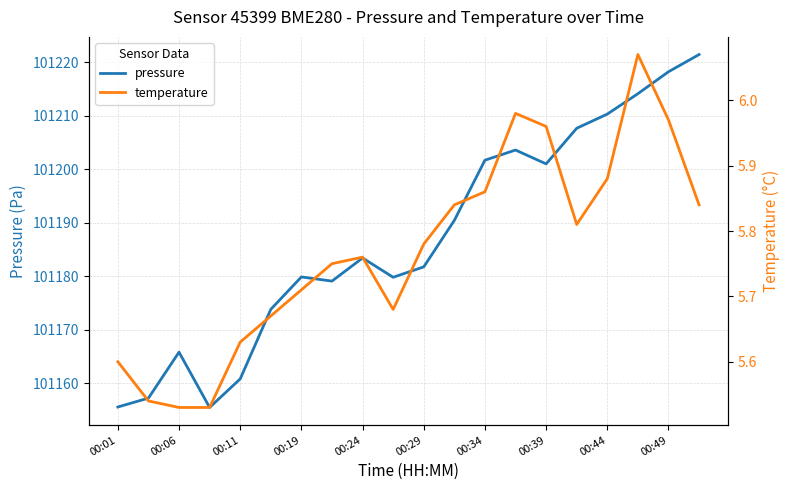

Which series has the widest spread of values?

pressure